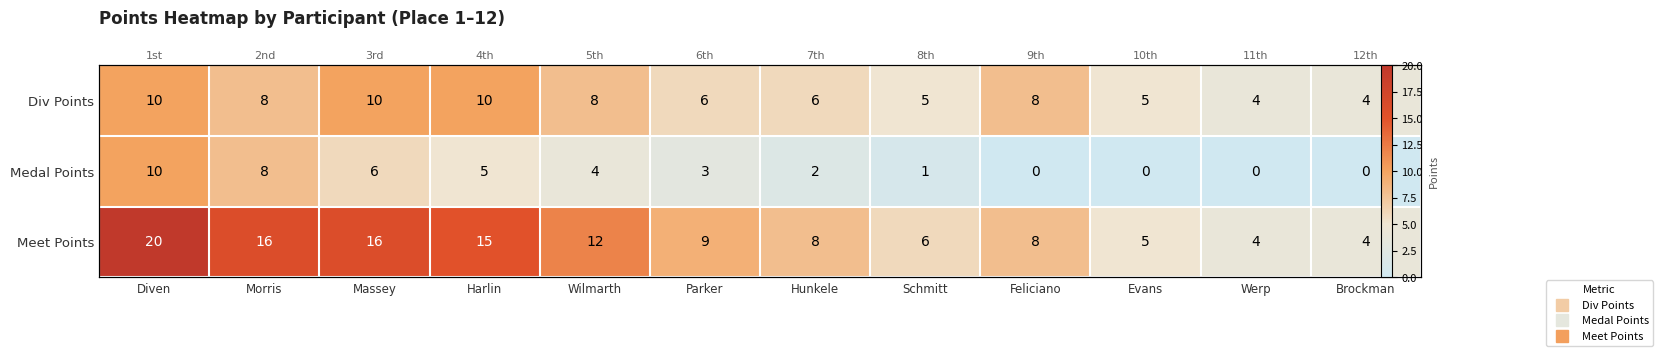

The Div Points series shows 5 at Schmitt. True or false?

True